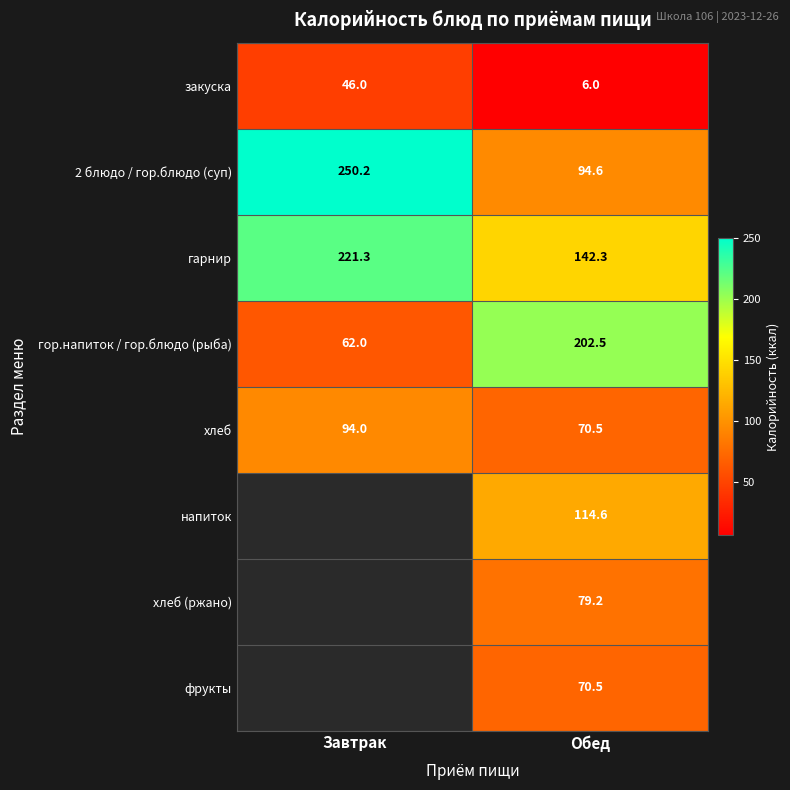

What is the average value of the гарнир series?

181.8